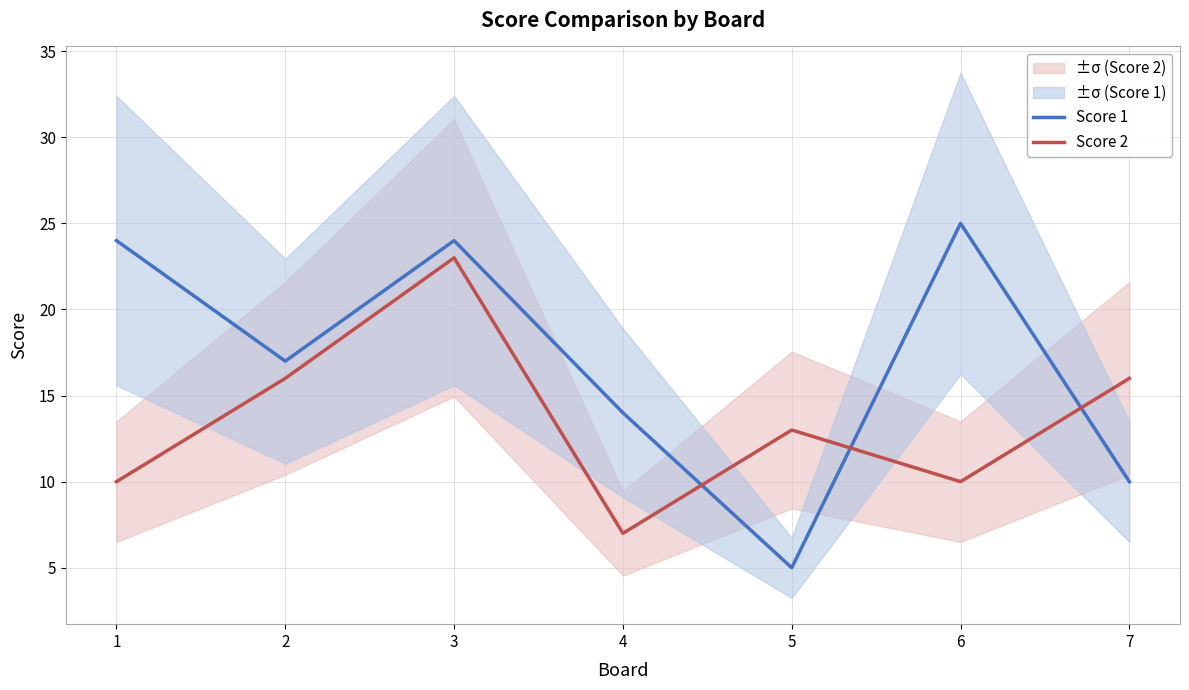

In Score 2, how many points are higher than both neighbors (excluding endpoints)?

2